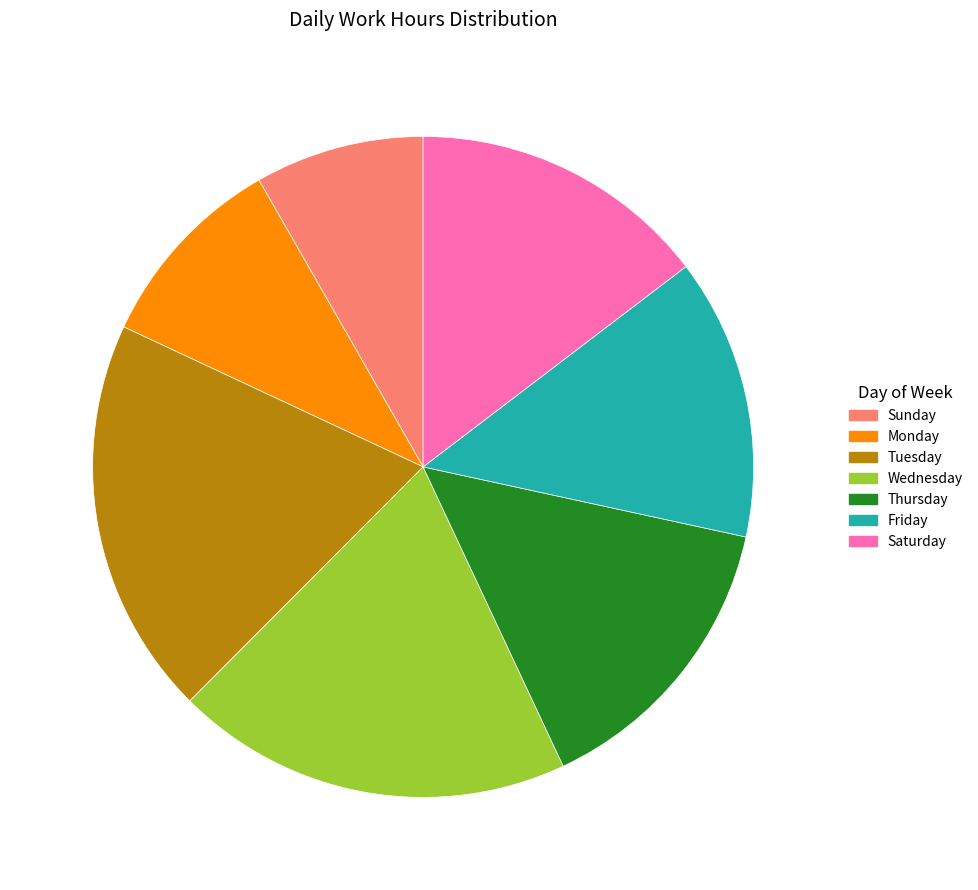

Which category has the smallest portion of the pie?

Sunday